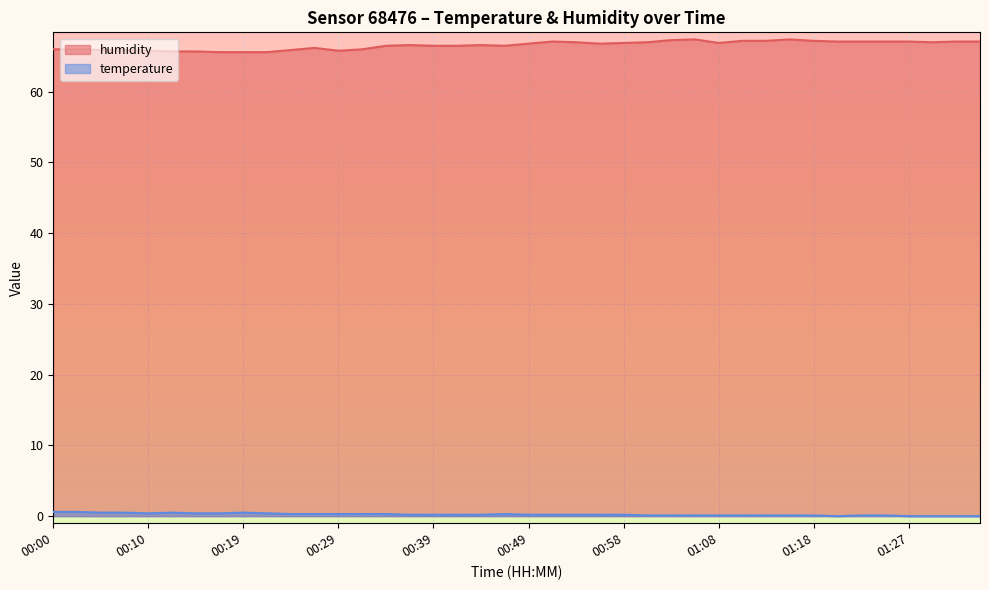

Reading left to right, extract all data points from this chart.

humidity: 66.0	66.0	65.9	65.9	65.8	65.7	65.7	65.6	65.6	65.6	65.9	66.2	65.8	66.0	66.5	66.6	66.5	66.5	66.6	66.5	66.8	67.1	67.0	66.8	66.9	67.0	67.3	67.4	66.9	67.2	67.2	67.4	67.2	67.1	67.1	67.1	67.1	67.0	67.1	67.1
temperature: 0.6	0.6	0.5	0.5	0.4	0.5	0.4	0.4	0.5	0.4	0.3	0.3	0.3	0.3	0.3	0.2	0.2	0.2	0.2	0.3	0.2	0.2	0.2	0.2	0.2	0.1	0.1	0.1	0.1	0.1	0.1	0.1	0.1	0.0	0.1	0.1	0.0	0.0	0.0	0.0